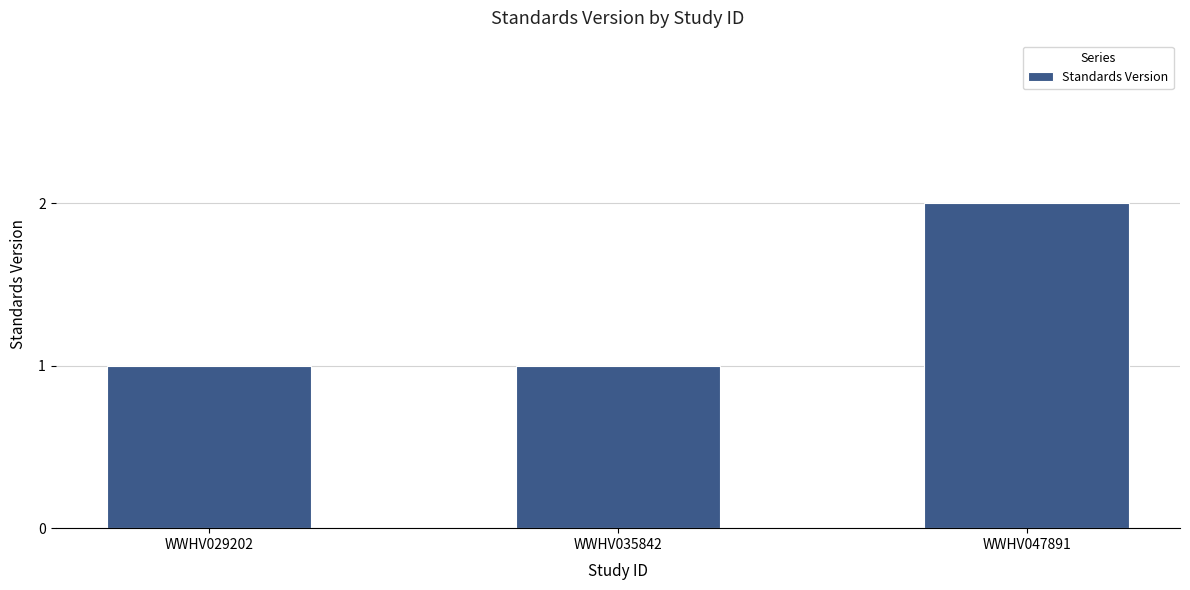

How many bars are there in total?

3